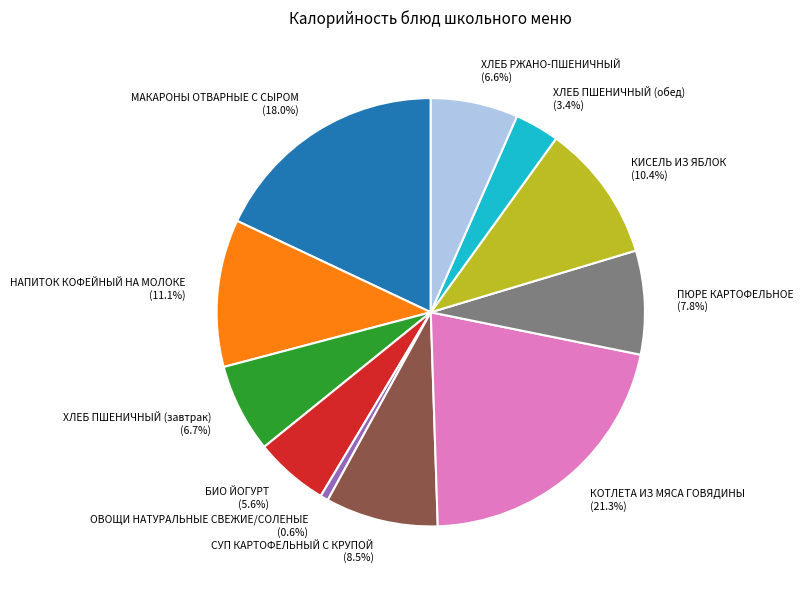

What is the ratio of the value at СУП КАРТОФЕЛЬНЫЙ С КРУПОЙ to the value at БИО ЙОГУРТ?

1.5